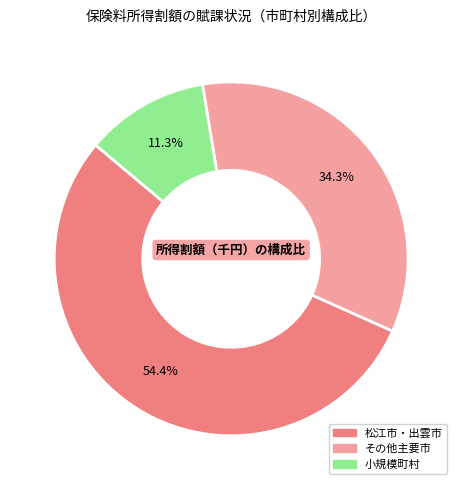

Is there a majority slice in this chart?

Yes